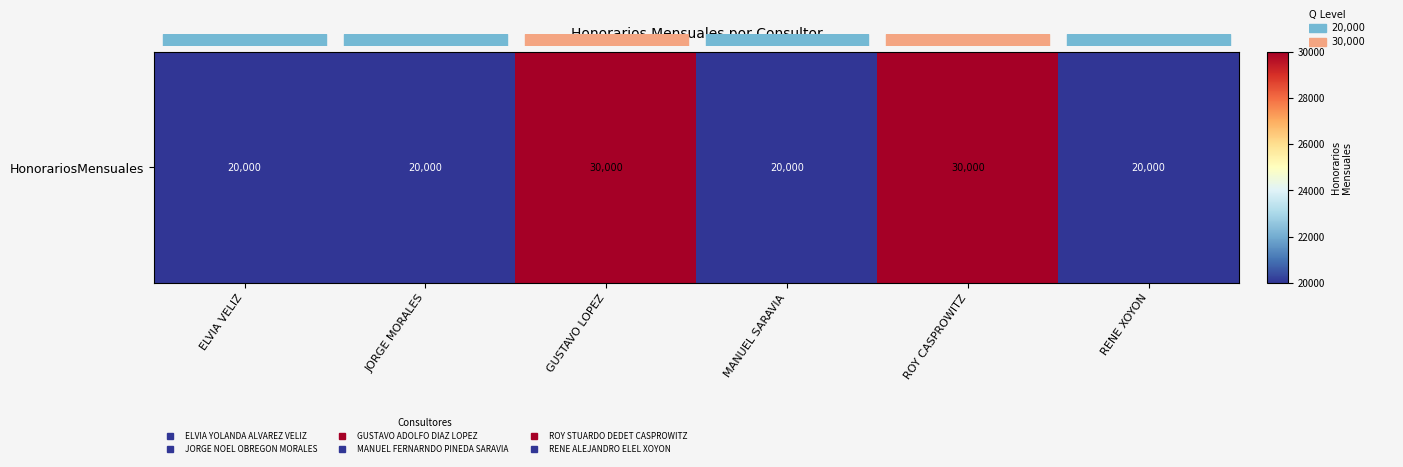

Is it true that the value at ELVIA VELIZ is 20000?

True